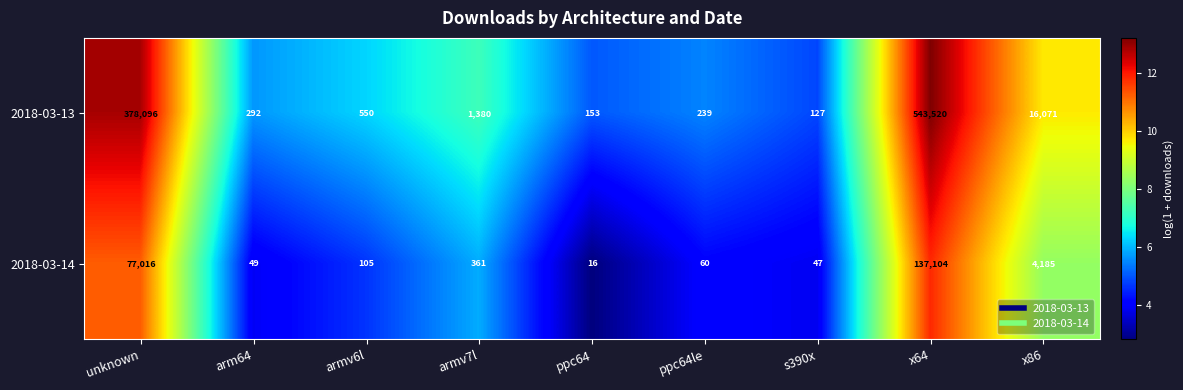

What is the approximate value of 2018-03-14 at x64, to the nearest 100?

137100